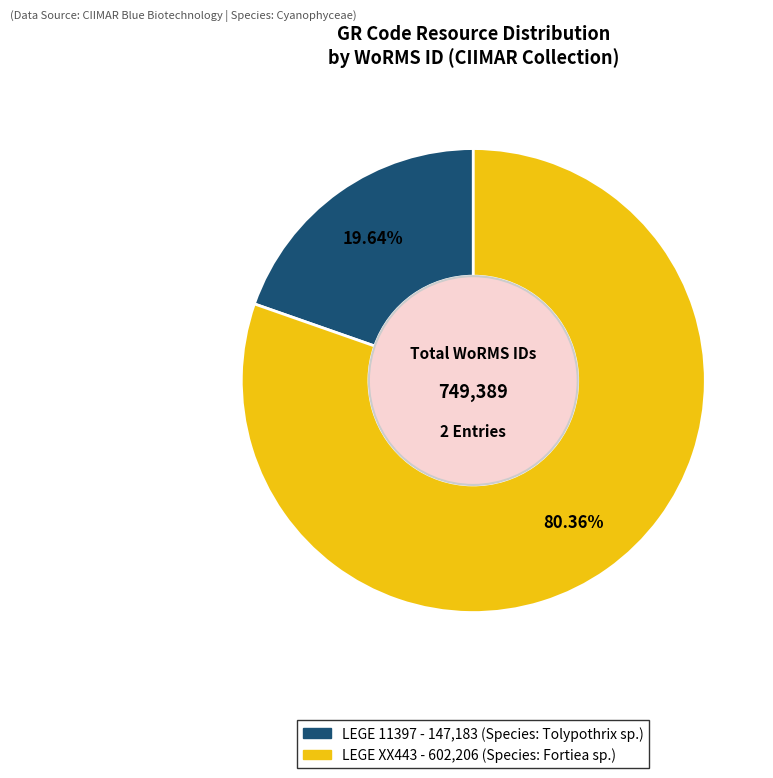

What is the largest slice in the pie chart?

LEGE XX443